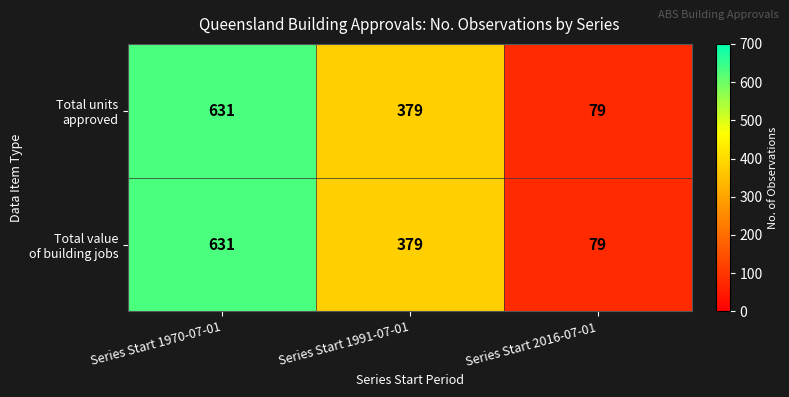

At which category is the sum across all series the highest?

Series Start 1970-07-01